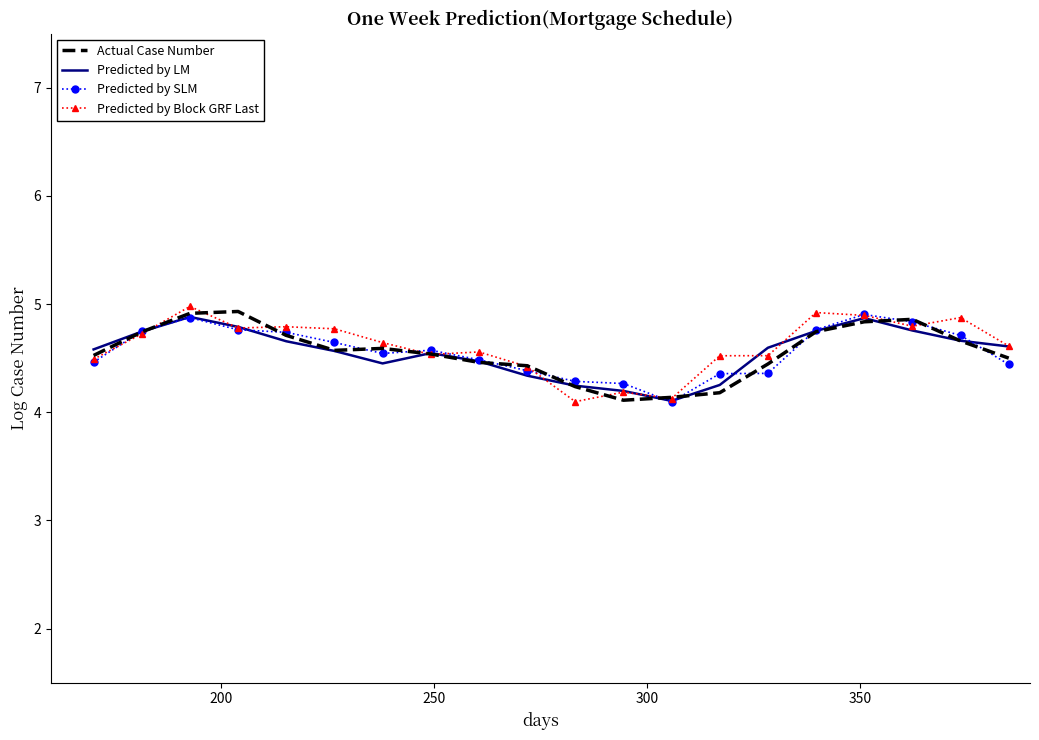

What is the lowest value of the Predicted by SLM series?

4.1